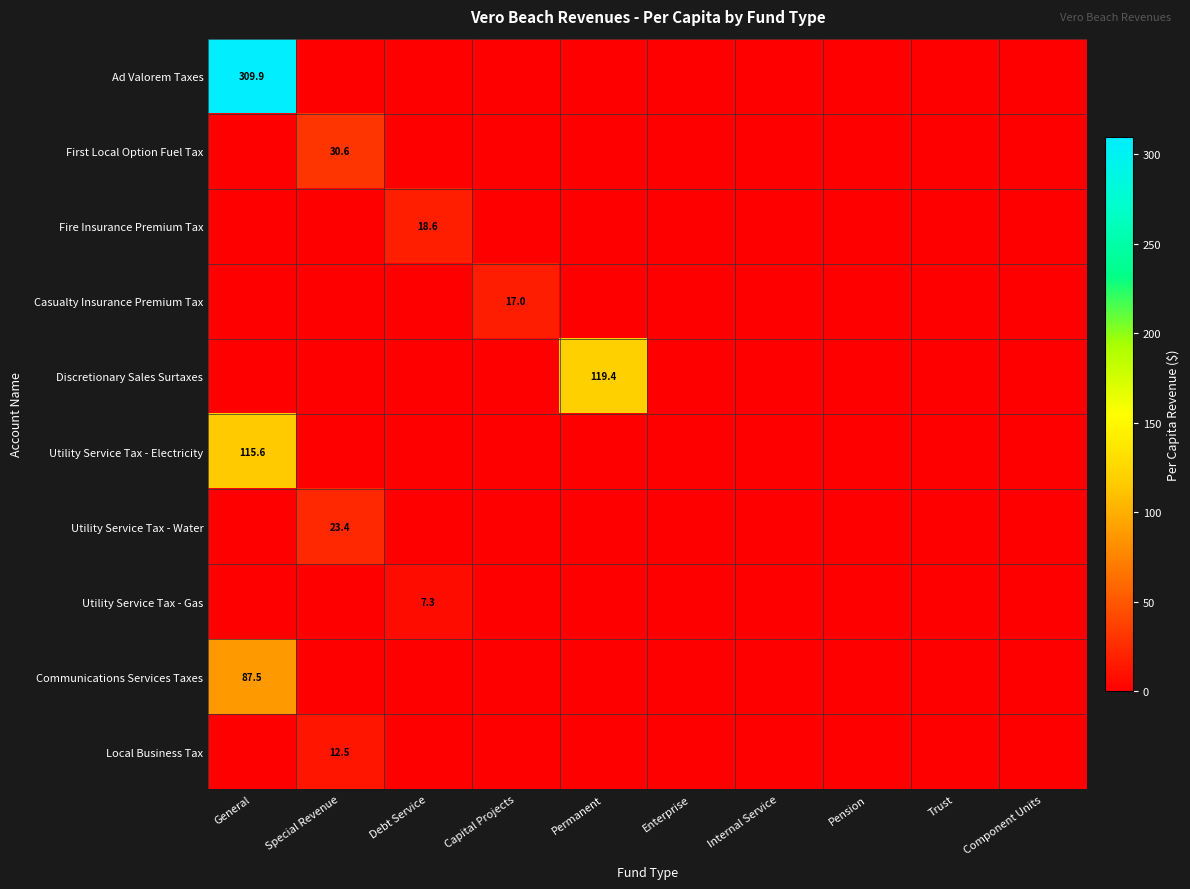

The value of Ad Valorem Taxes at General is 309.9. True or false?

True